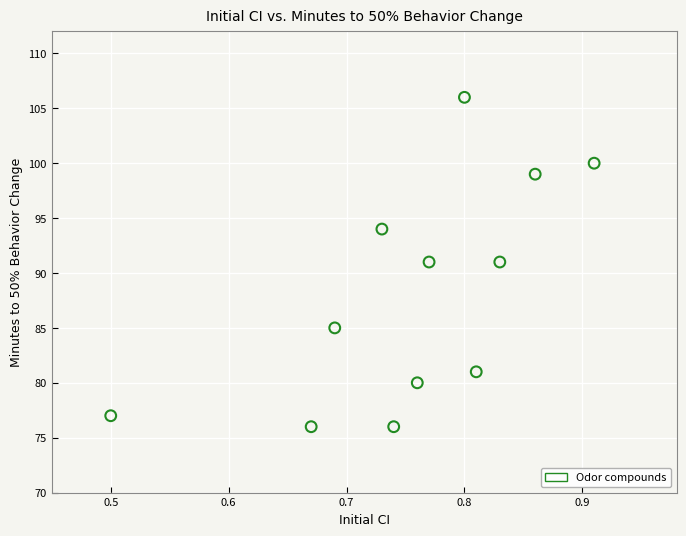

What is the range of Y values (max minus min)?

30